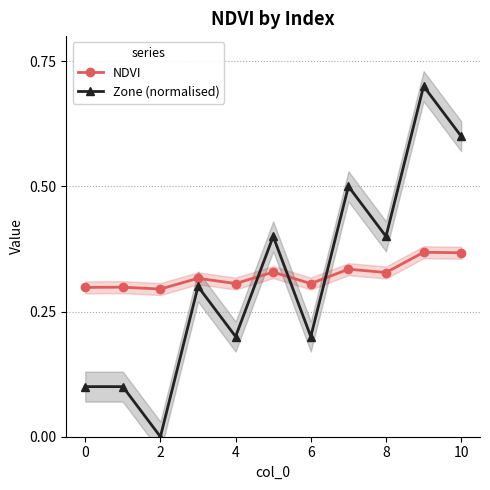

What is the spread (max minus min) of values at 8?

0.1